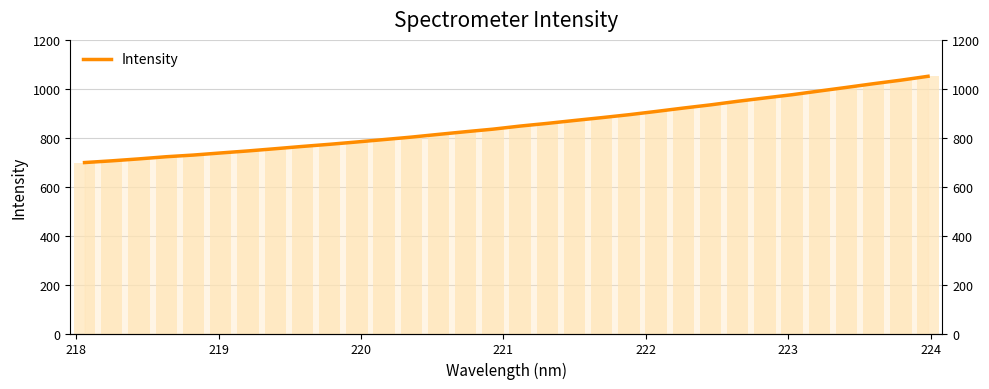

Are the bars grouped side by side (vs. stacked)?

No